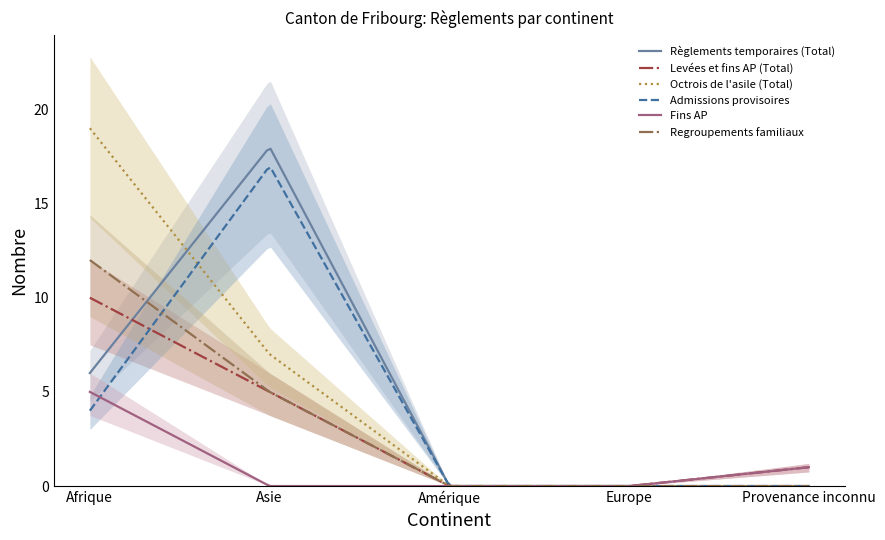

The value of Octrois de l'asile (Total) at Afrique is 5. True or false?

False